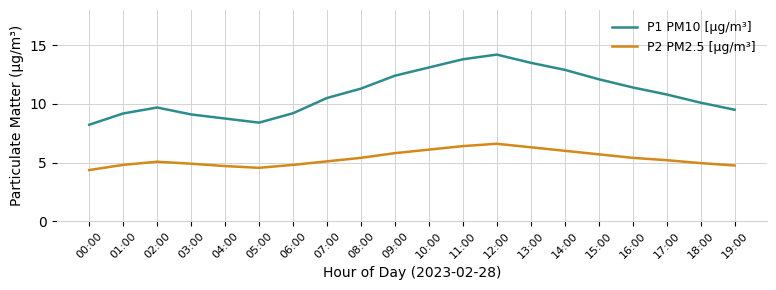

True or false: P2 PM2.5 [μg/m³] and P1 PM10 [μg/m³] intersect in this chart.

False